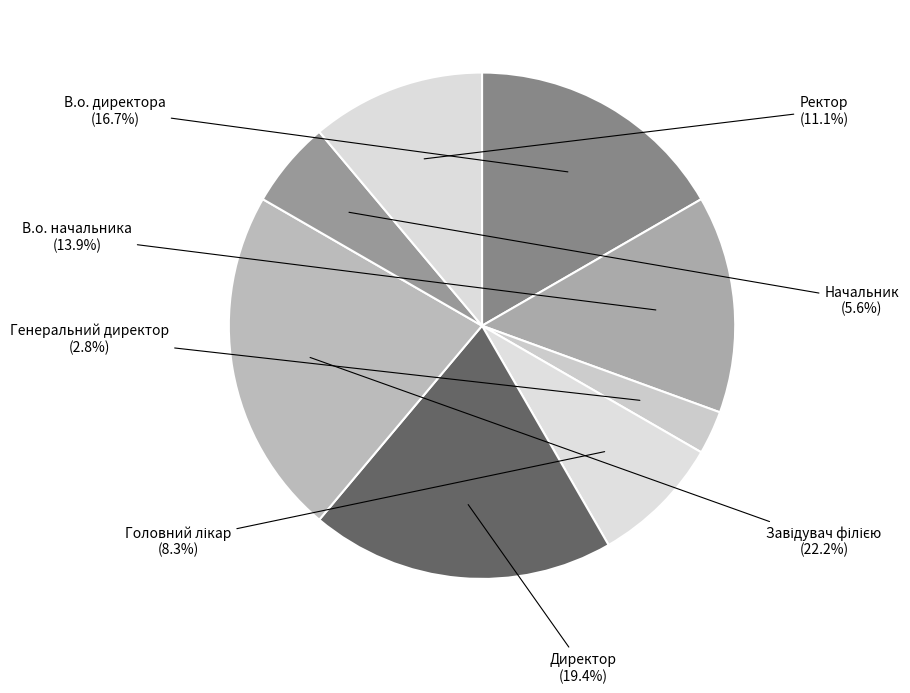

What percentage is the Начальник slice, to the nearest percent?

6%